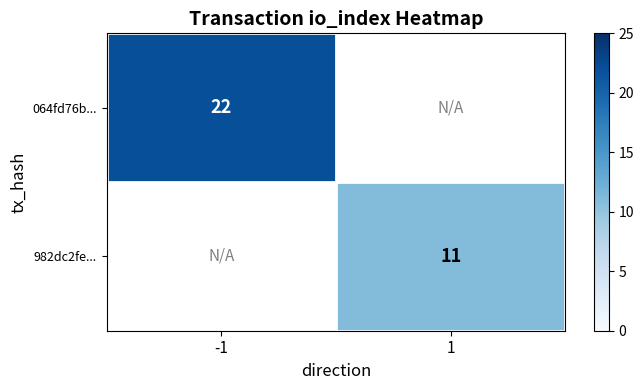

Is the value of 982dc2fe... at 1 greater than the value of 064fd76b... at -1?

No